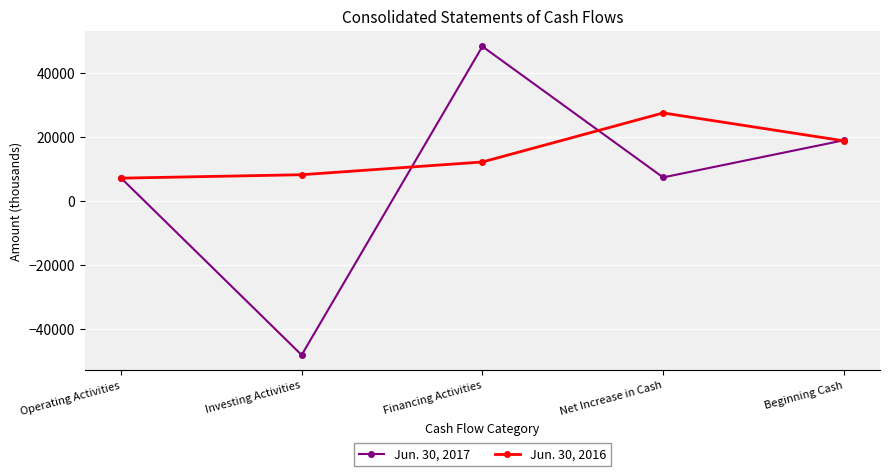

Rank the series by their maximum value, from highest to lowest.

Jun. 30, 2017, Jun. 30, 2016